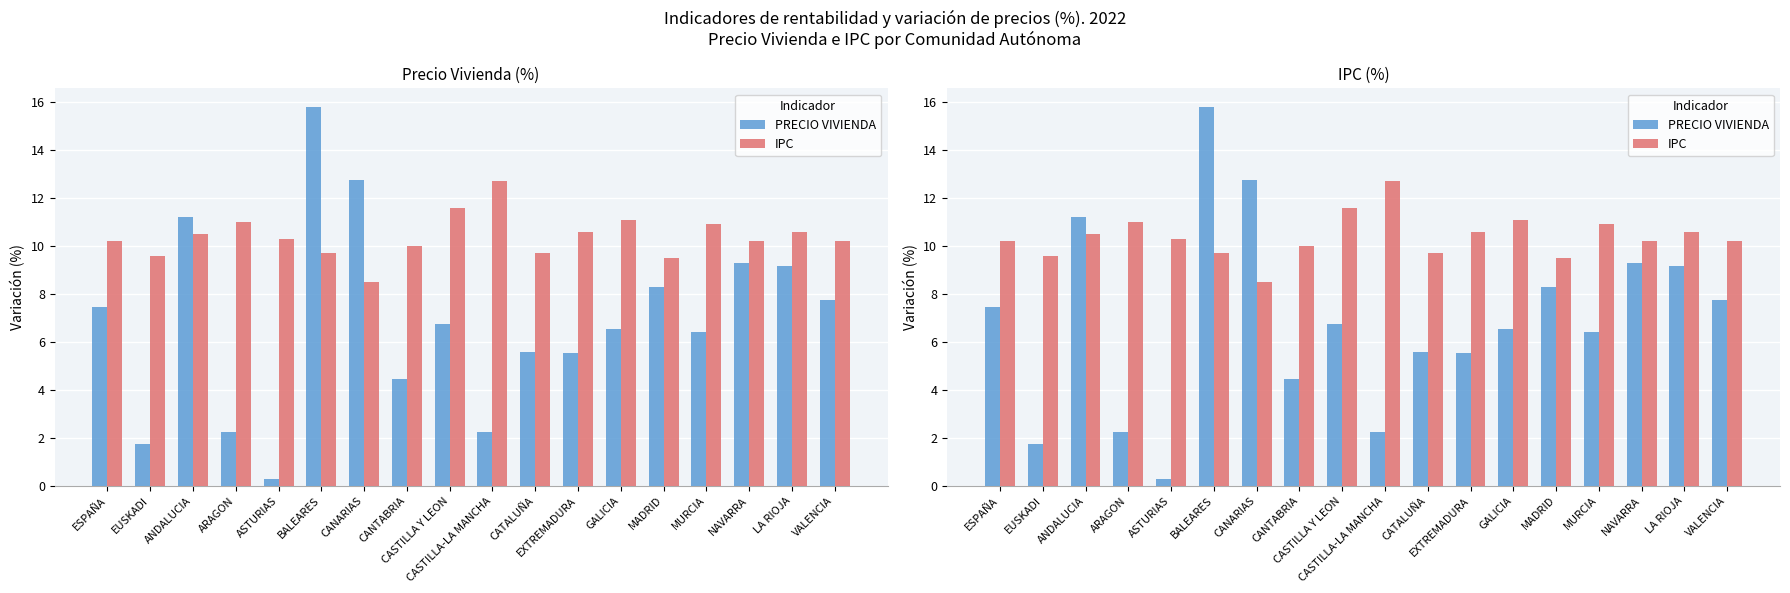

What is the difference between the IPC values at EXTREMADURA and BALEARES?

0.9